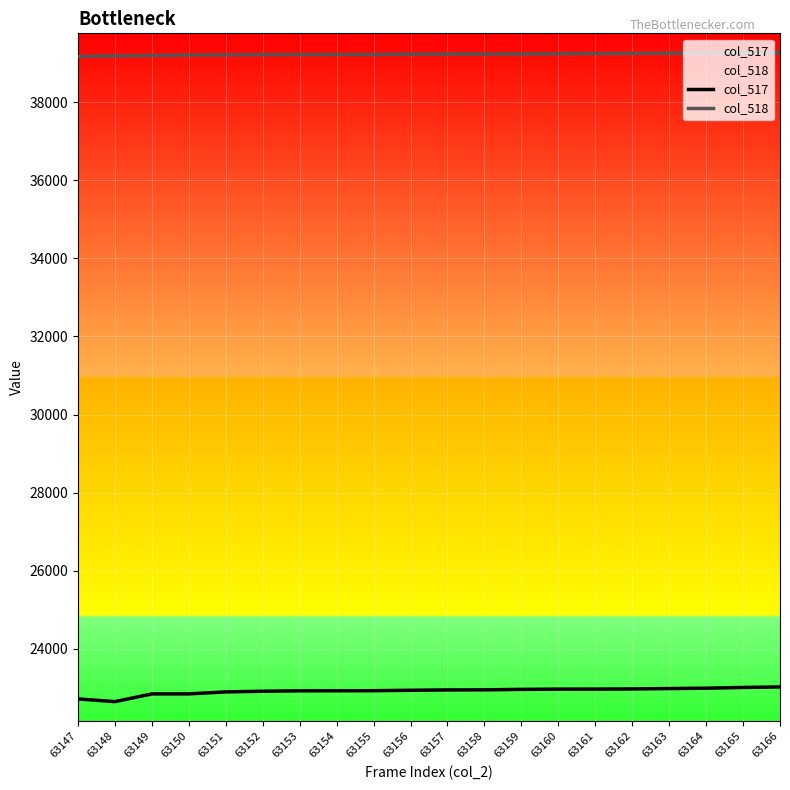

The value of col_517 at 63161 is 22972. True or false?

True